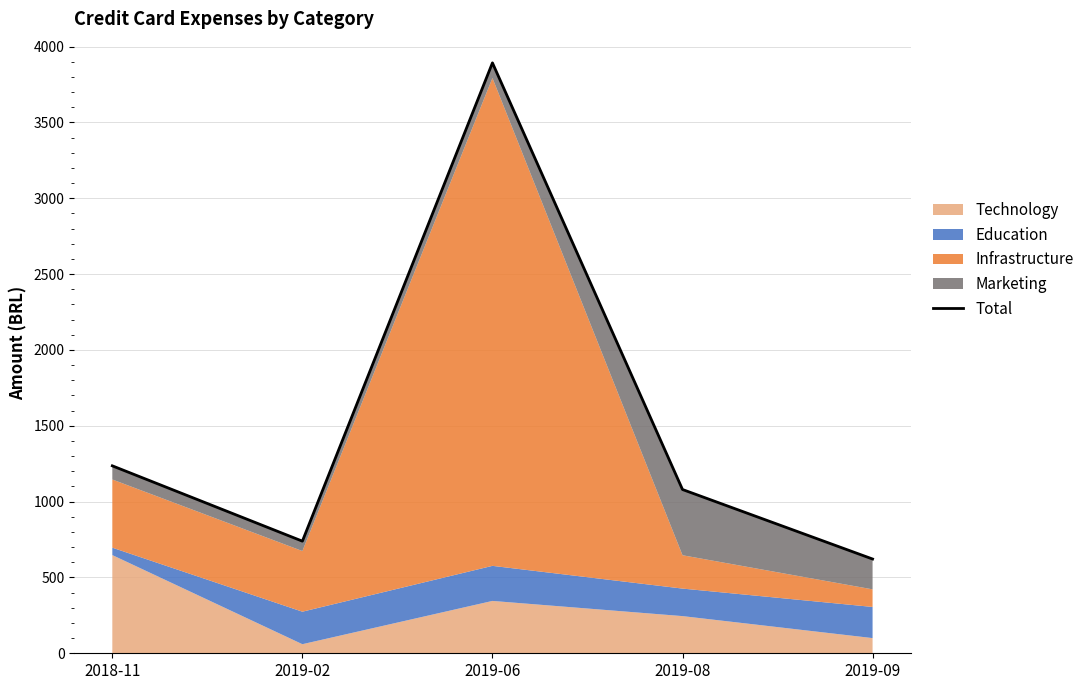

The chart shows a value of 528.2 at 2018-11. True or false?

False